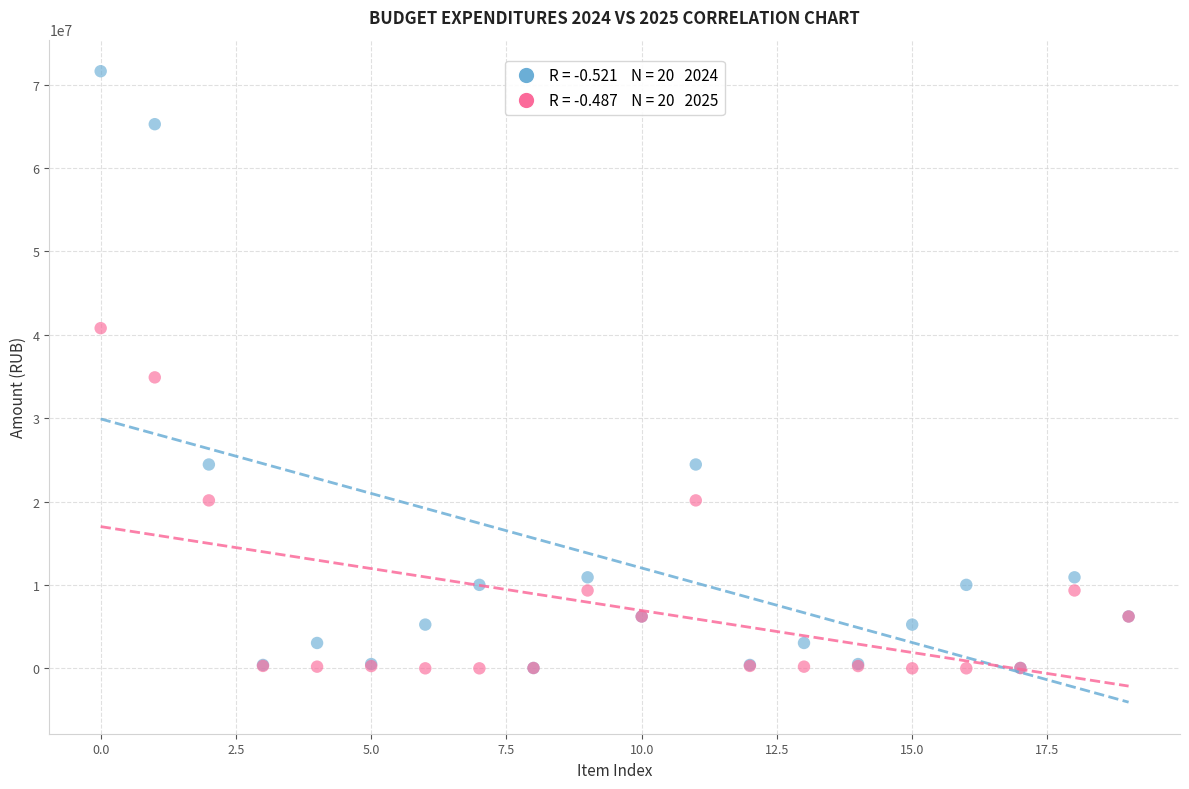

Across all series, what Y value is closest to 35804457?

34892919.9